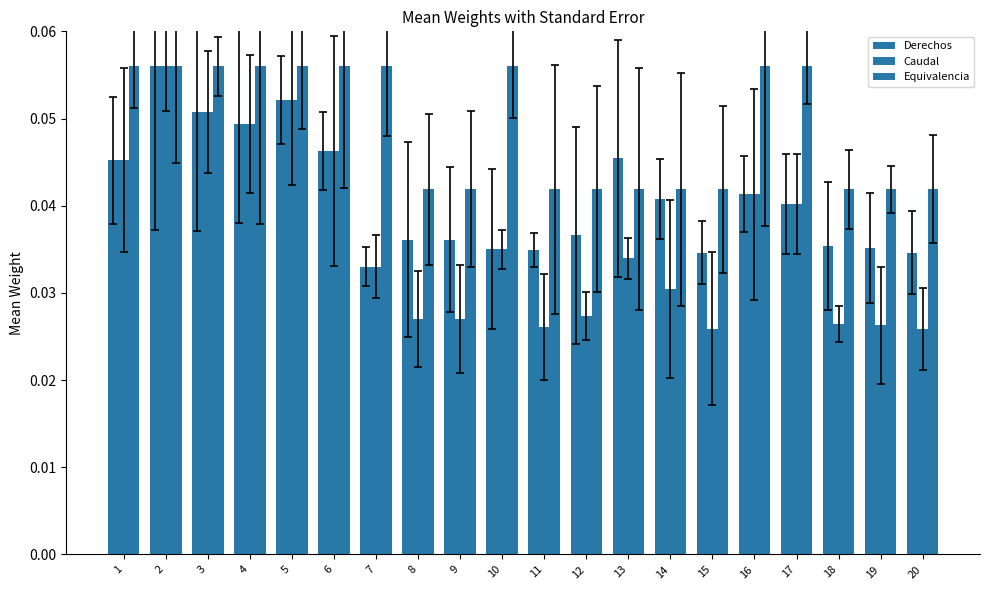

Count the number of categories in the chart.

20